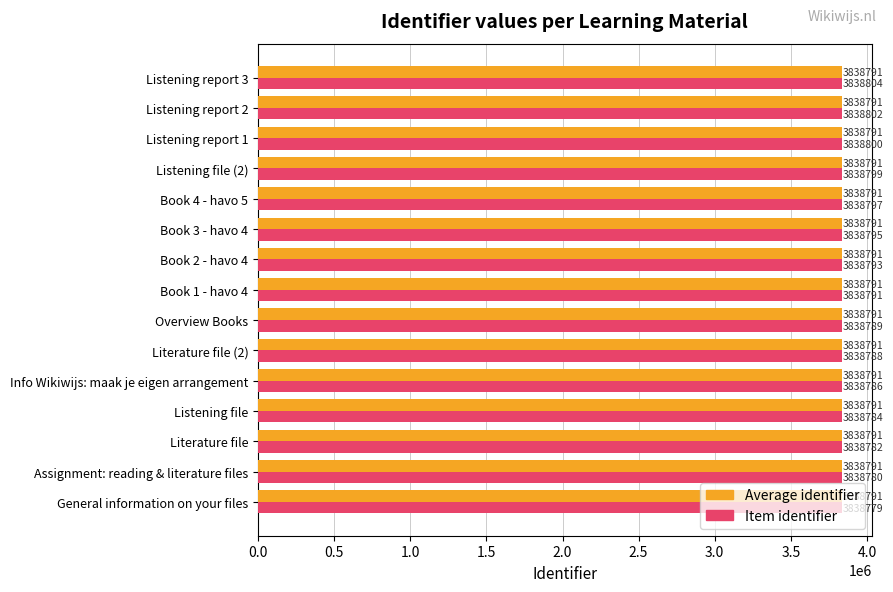

Which label corresponds to the largest value in the chart?

Listening report 3